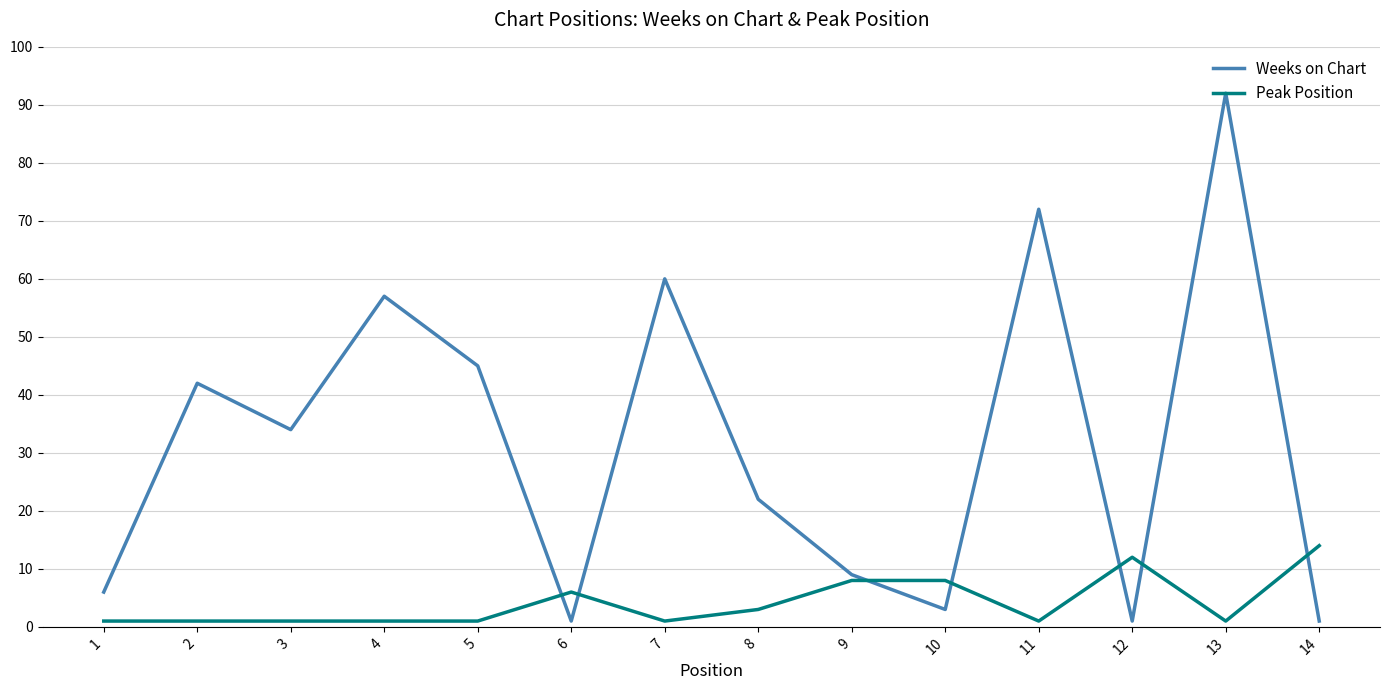

Where is the first local minimum for Weeks on Chart?

3